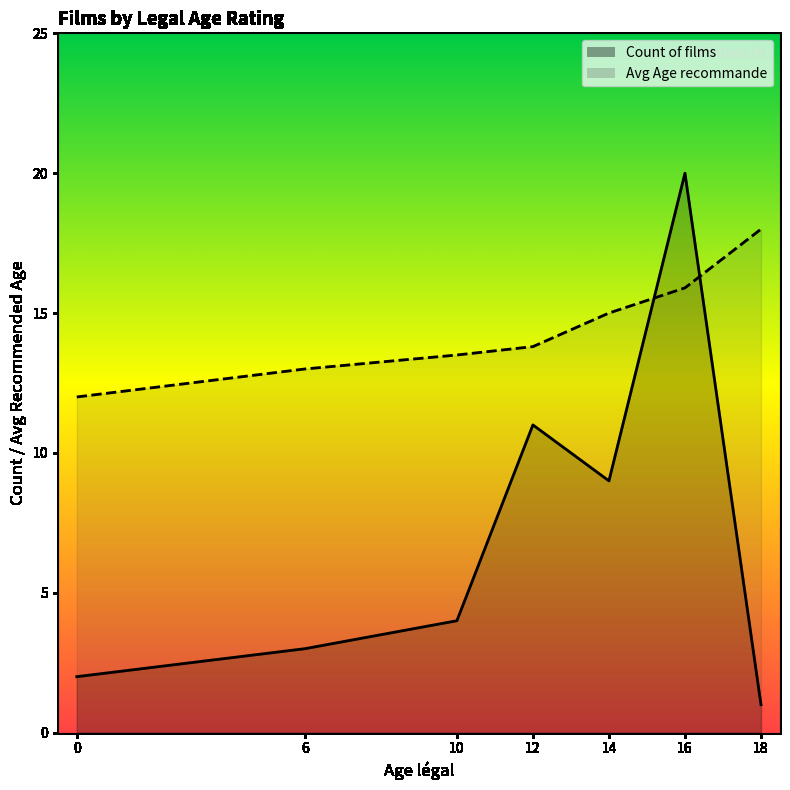

Where is the first local minimum for Count of films?

14